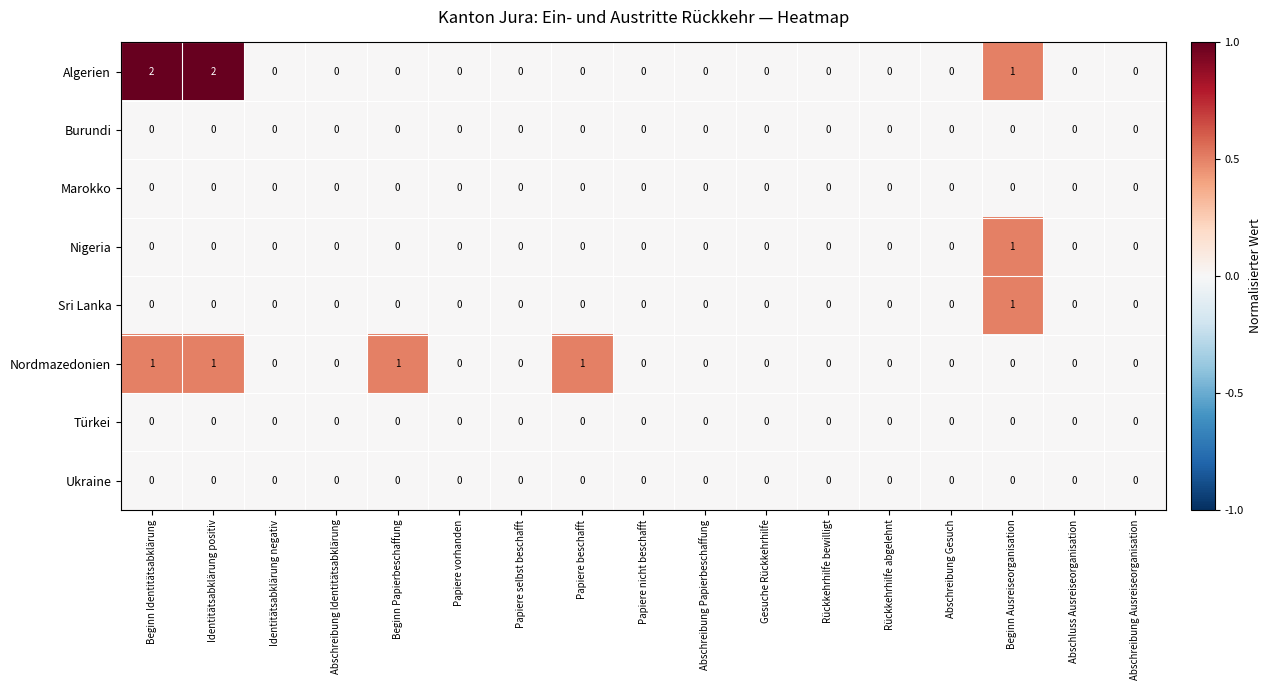

At which label does Nigeria reach its peak?

Beginn Ausreiseorganisation